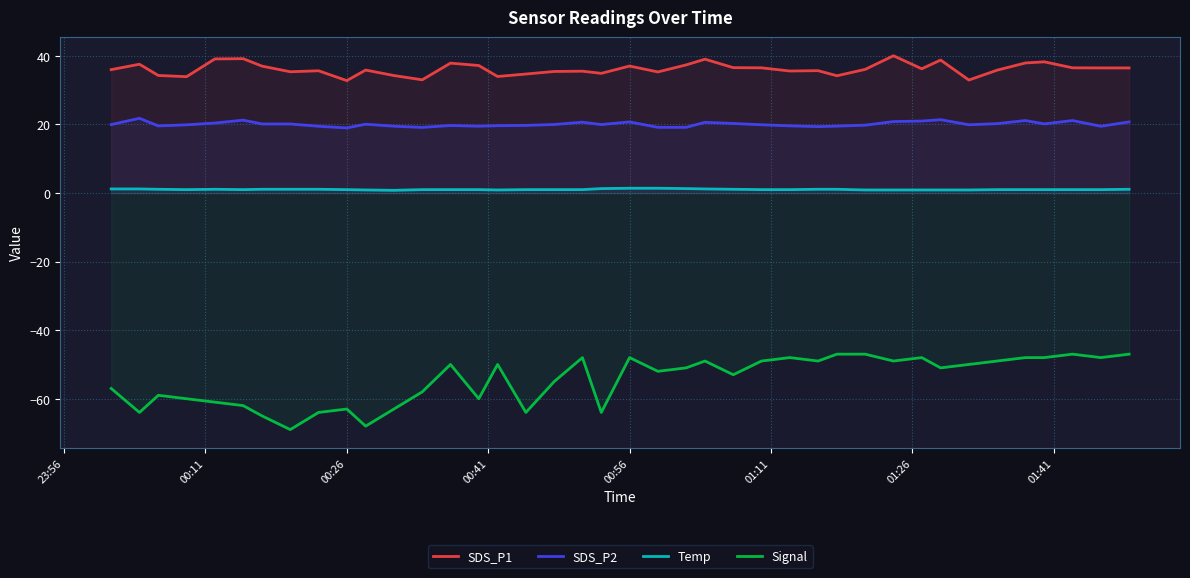

How many values in the Temp series are below 1?

8